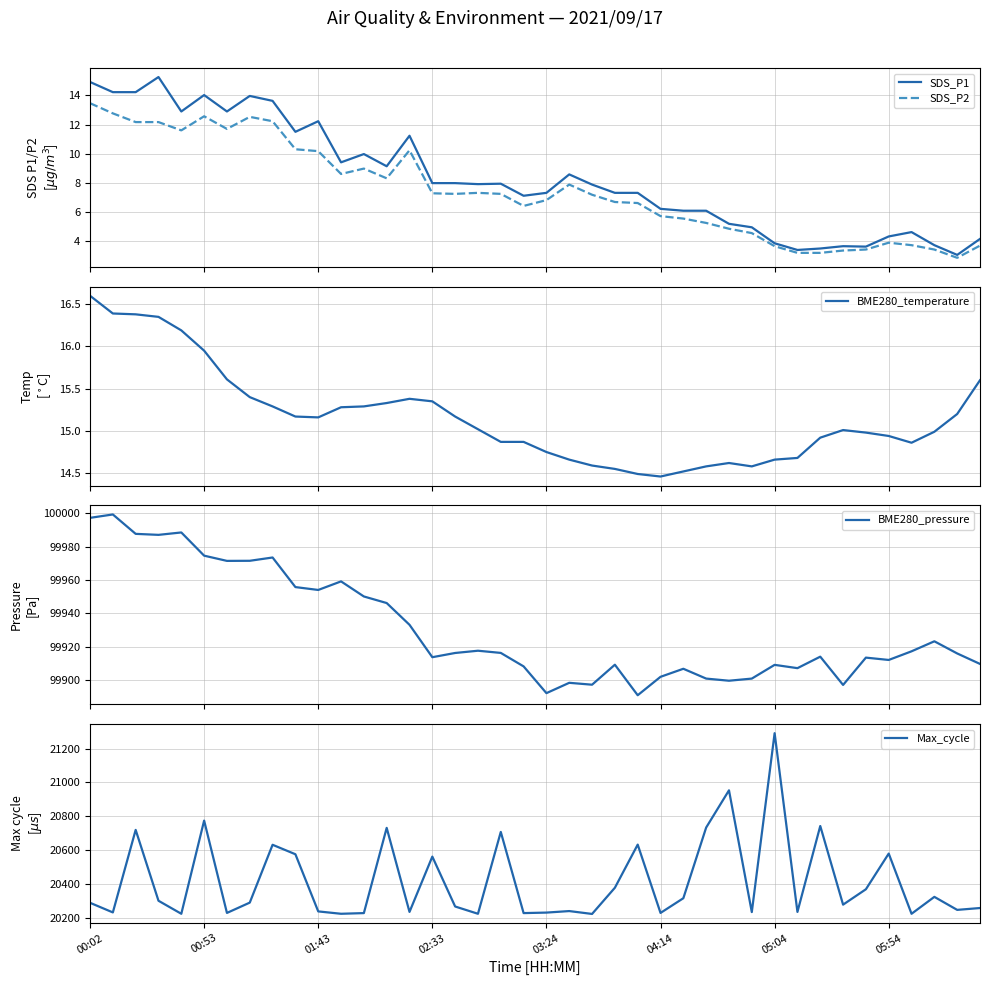

What is the sum of the SDS_P2 values at 18 and 23?

13.9